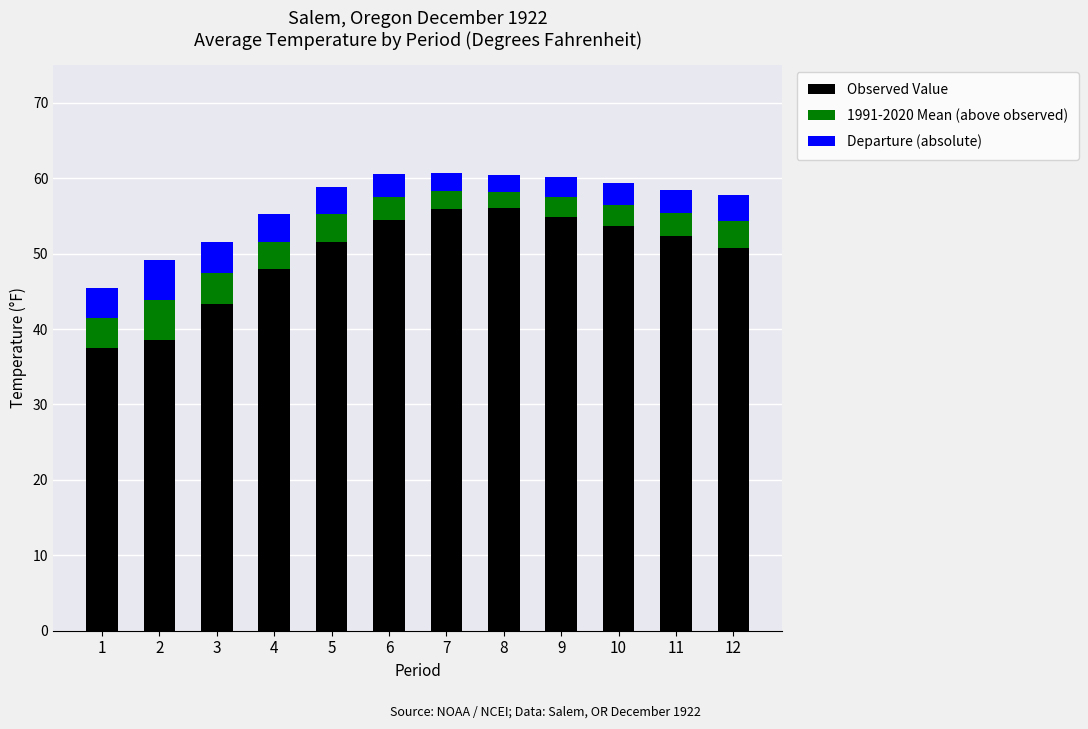

True or false: Observed Value has a value of 51.6 at 5.

True